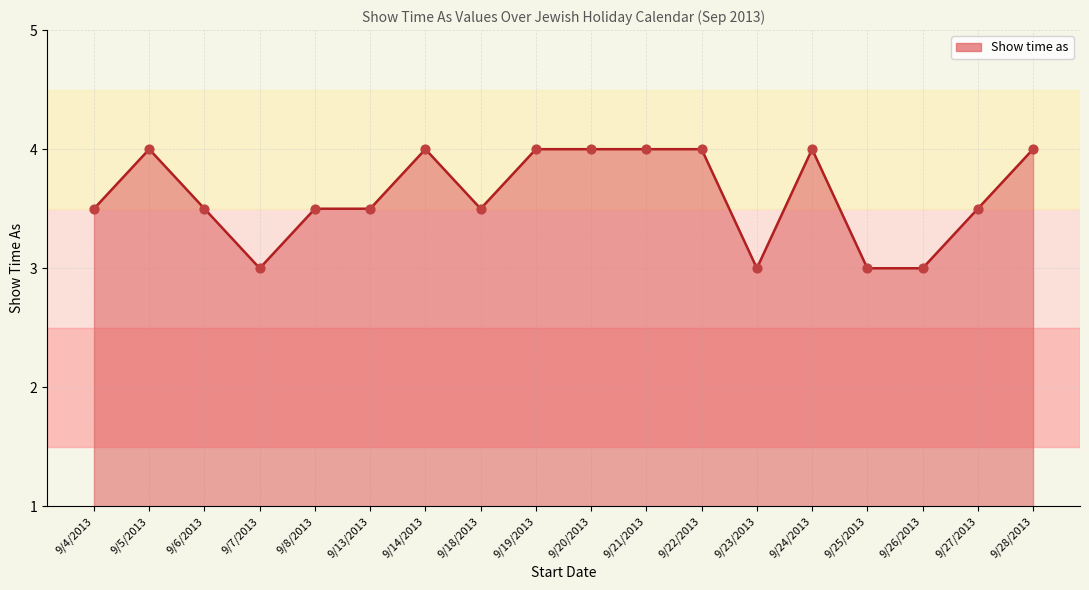

Between 9/26/2013 and 9/22/2013, which is larger?

9/22/2013